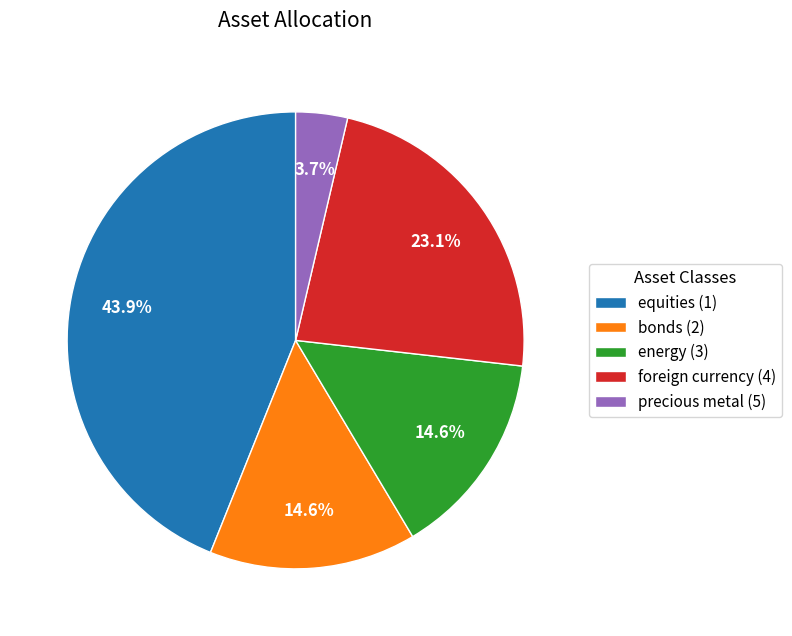

How much of the chart is everything except precious metal (5)?

96.3%